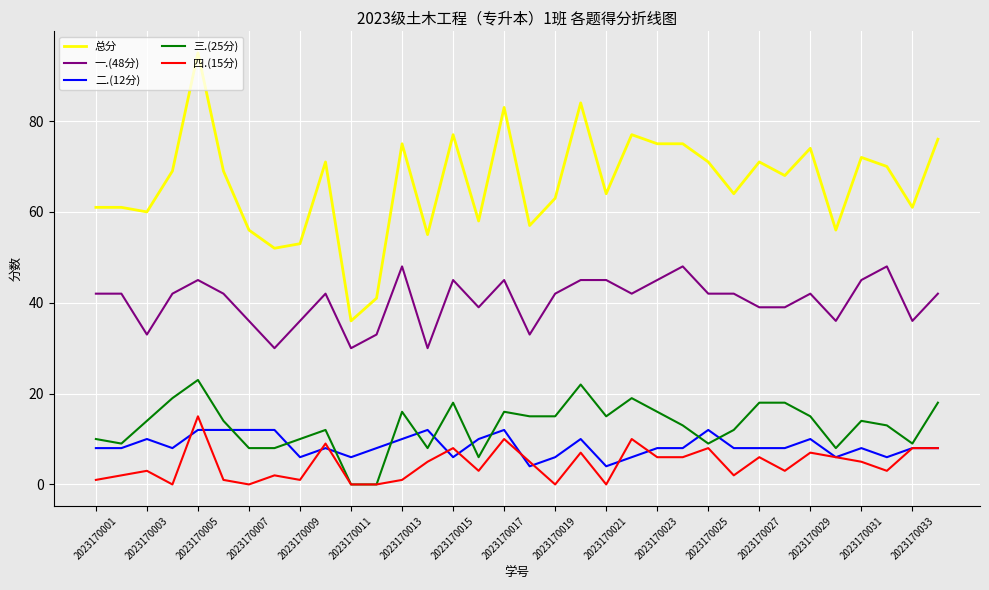

True or false: 一.(48分) and 四.(15分) cross at least once.

False